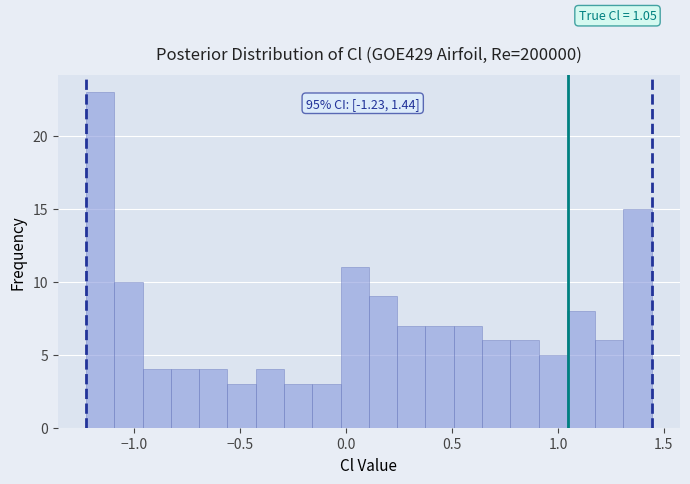

Read against the x-axis, roughly where is the centre of the tallest bar?

-1.15